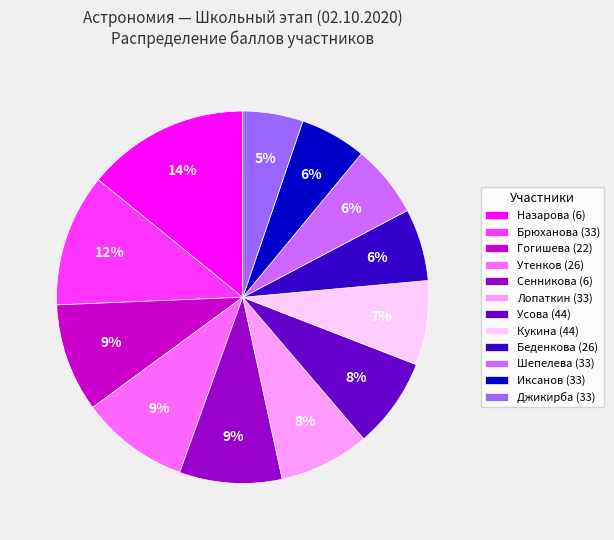

Is Шепелева (33) the majority of the pie?

No